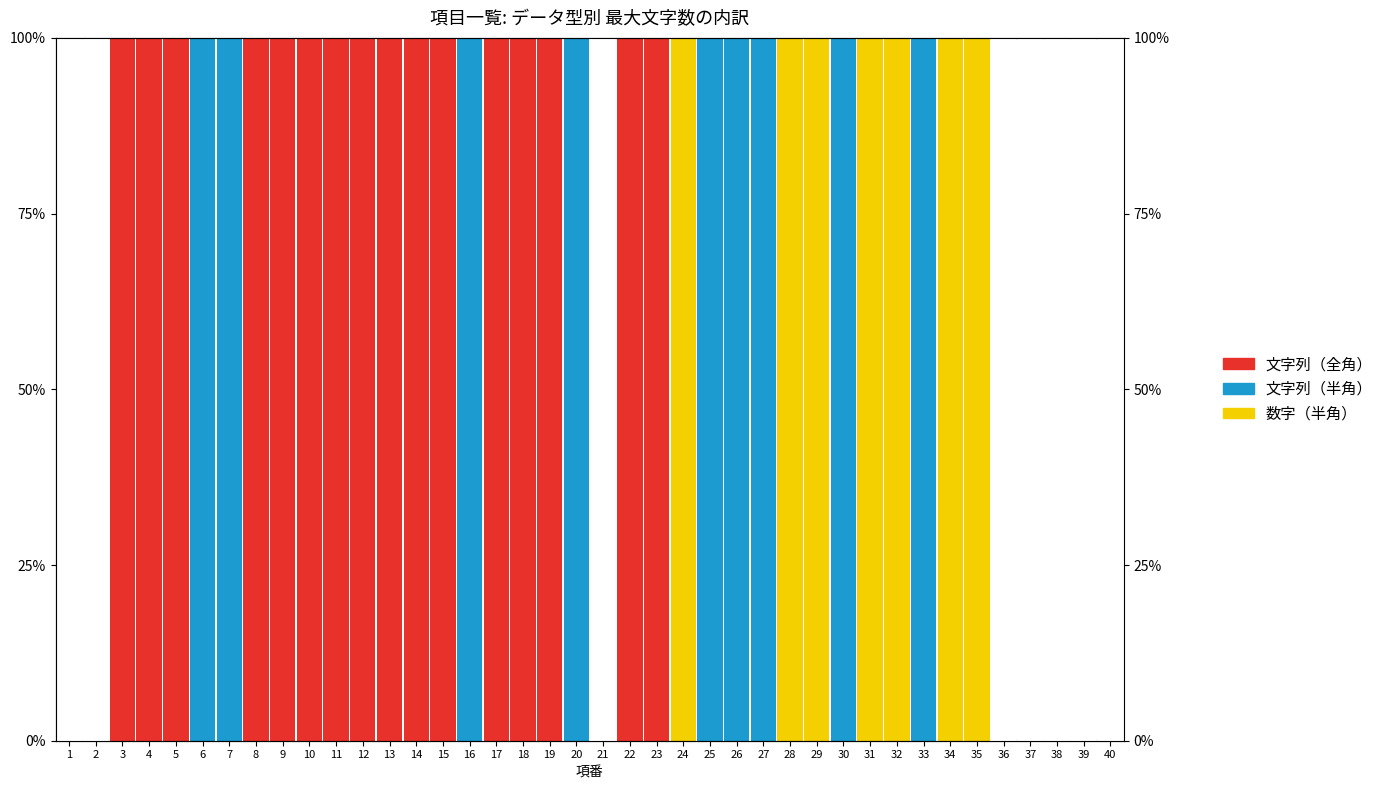

At which label is 文字列（全角） closest to 50?

1